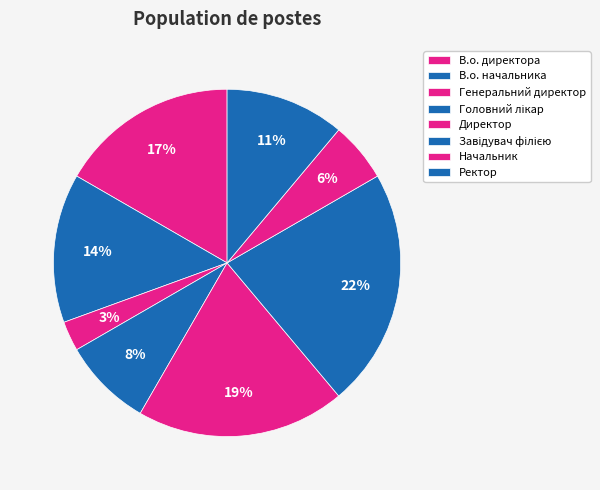

To the nearest percent, what is the difference between the В.о. директора and Директор slice percentages?

3%